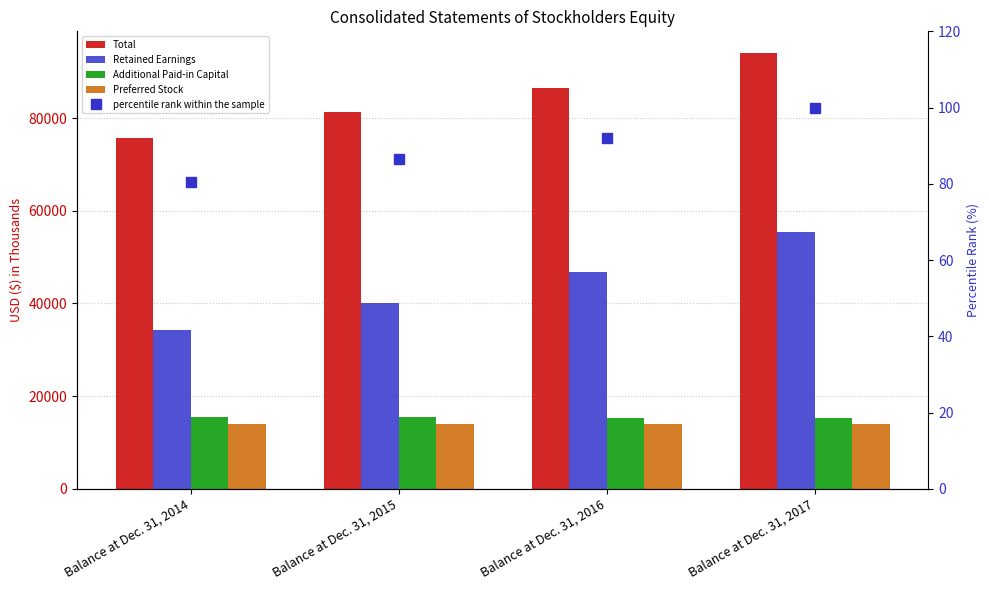

How many values in the percentile rank within the sample series exceed 92?

2